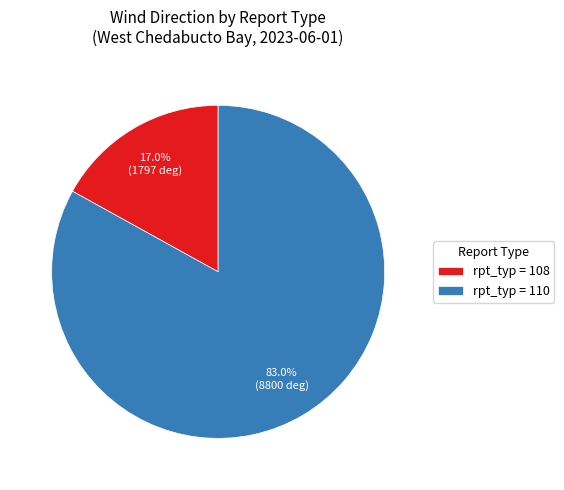

Which slice is the largest?

rpt_typ = 110